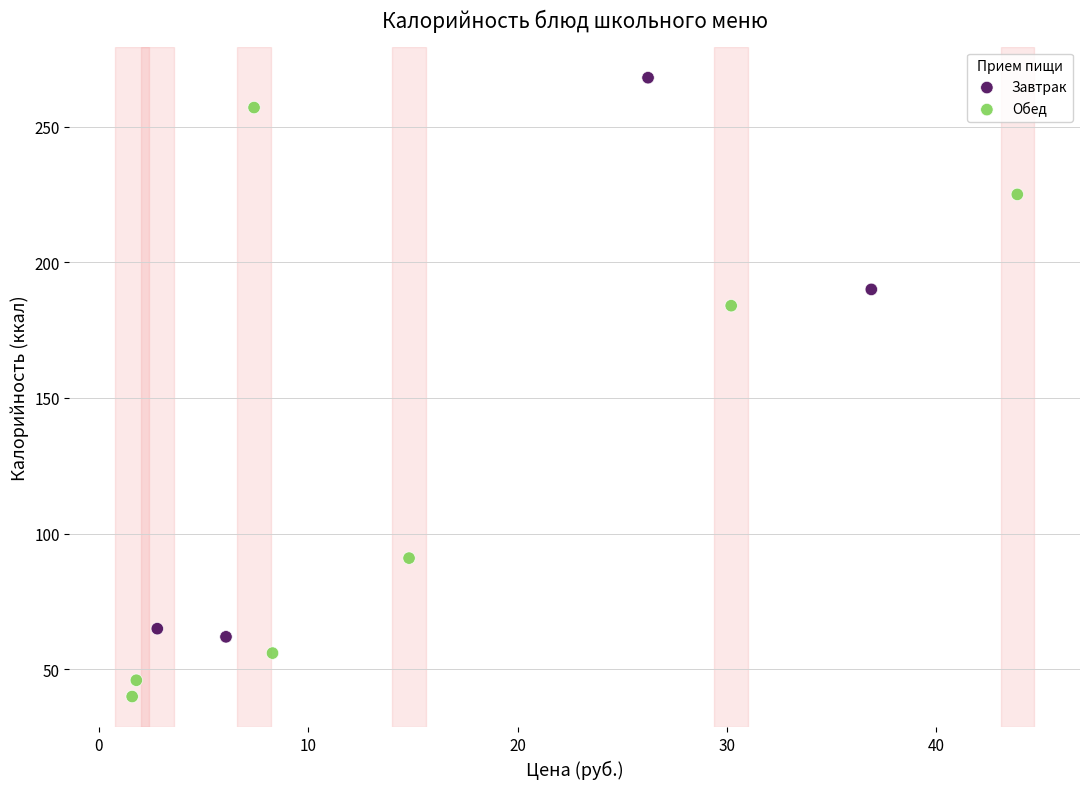

Which series contains the highest Y value?

Завтрак